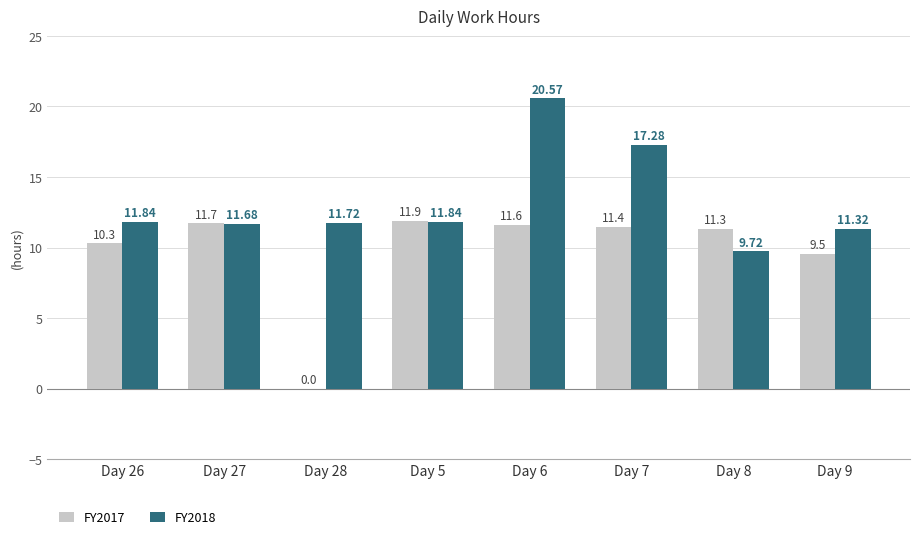

What is the greatest value displayed?

20.6